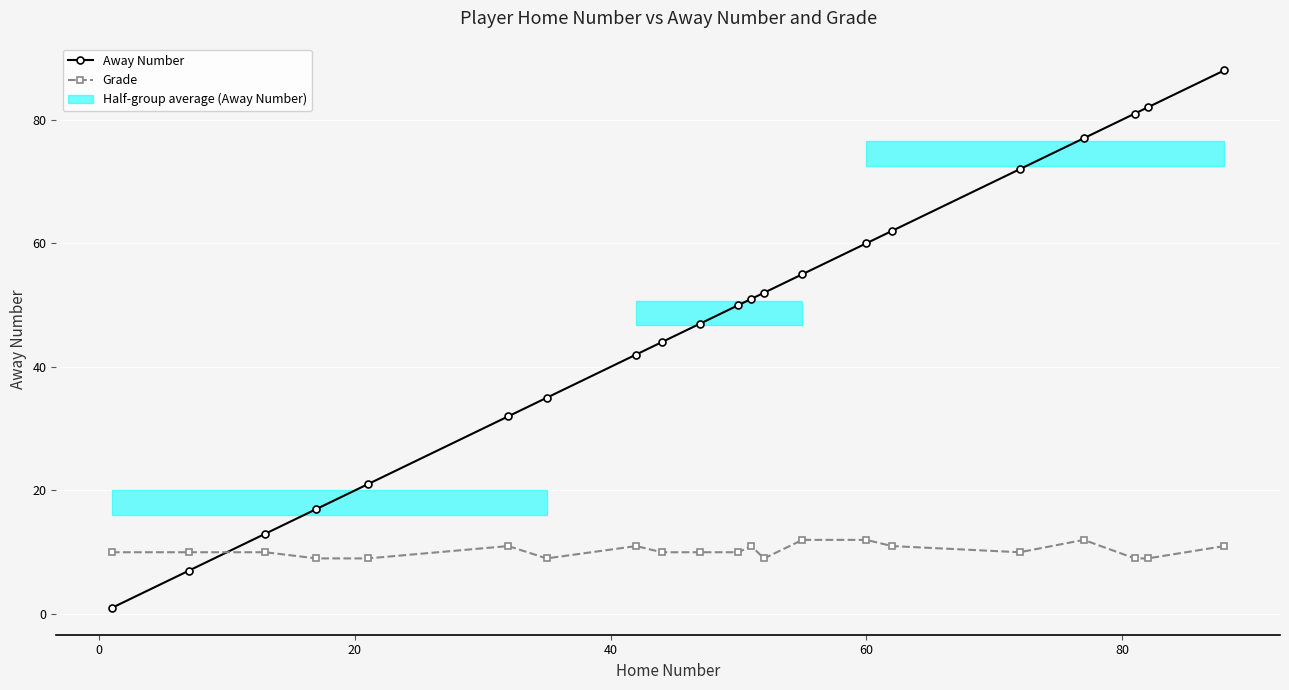

True or false: Away Number has more than 0 points higher than both neighbors.

False